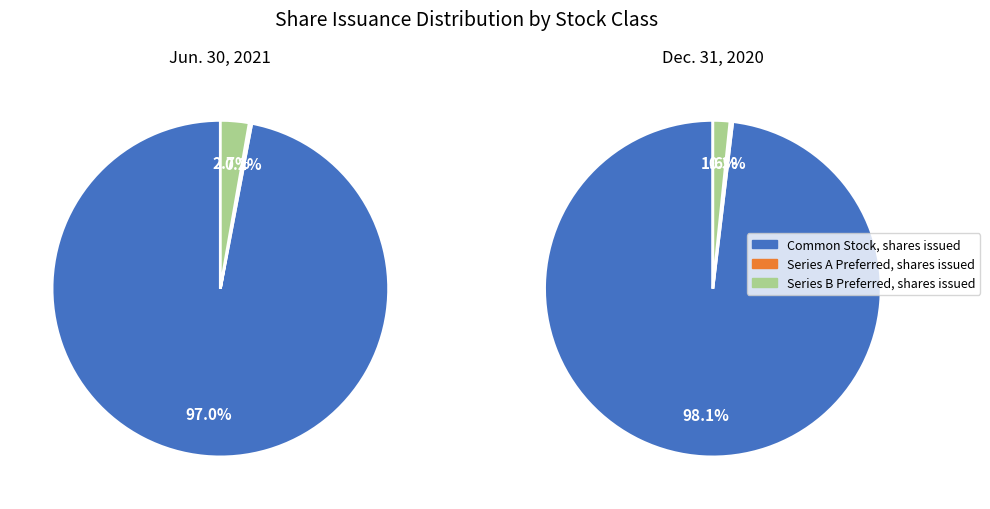

The Jun. 30, 2021 slice represents 42% of the pie. True or false?

False